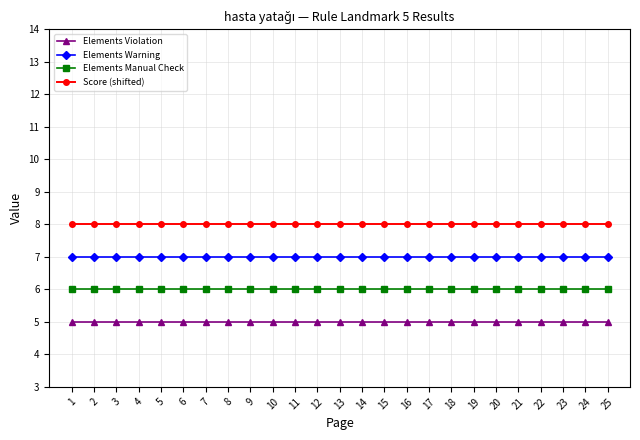

Reading right to left, transcribe all the data shown in this chart.

Elements Violation: 5	5	5	5	5	5	5	5	5	5	5	5	5	5	5	5	5	5	5	5	5	5	5	5	5
Elements Warning: 7	7	7	7	7	7	7	7	7	7	7	7	7	7	7	7	7	7	7	7	7	7	7	7	7
Elements Manual Check: 6	6	6	6	6	6	6	6	6	6	6	6	6	6	6	6	6	6	6	6	6	6	6	6	6
Score (shifted): 8	8	8	8	8	8	8	8	8	8	8	8	8	8	8	8	8	8	8	8	8	8	8	8	8